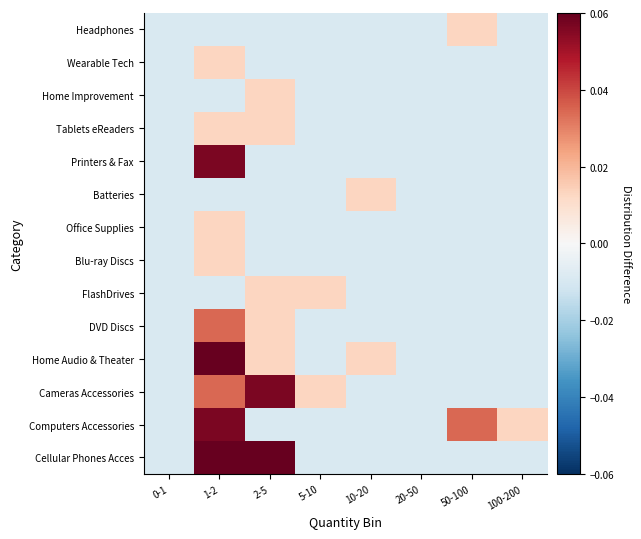

List the series in order of their peak value, highest first.

Cellular Phones Acces, Home Audio & Theater, Computers Accessories, Cameras Accessories, Printers & Fax, DVD Discs, FlashDrives, Blu-ray Discs, Office Supplies, Batteries, Tablets eReaders, Home Improvement, Wearable Tech, Headphones